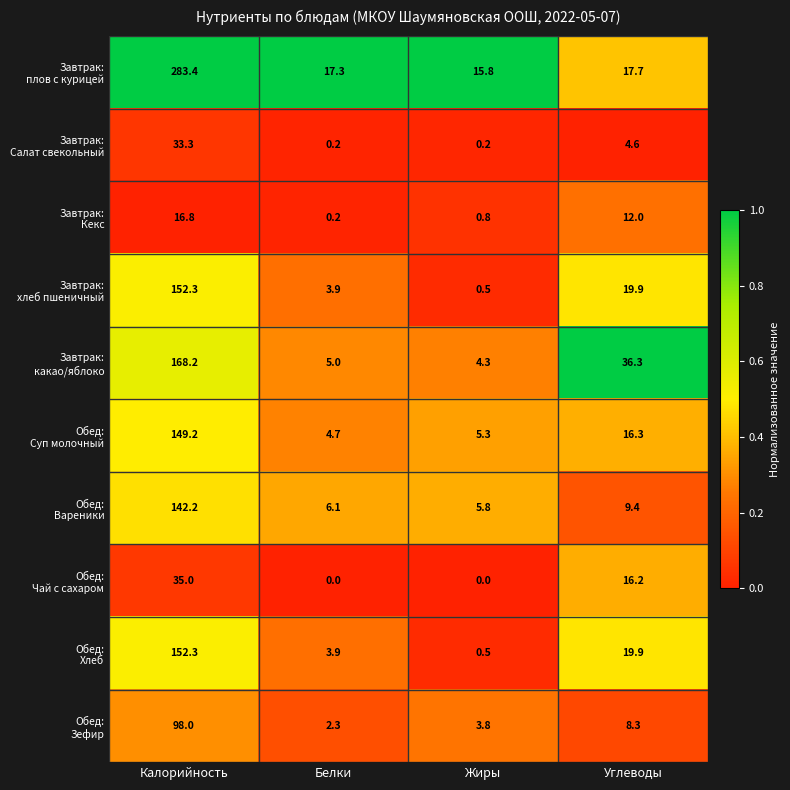

What is the difference between the highest and lowest values at Углеводы?

31.7